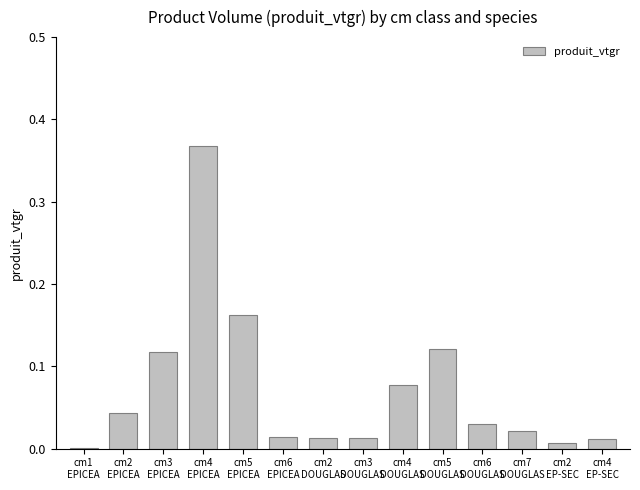

What is the sum of all values?

1.0